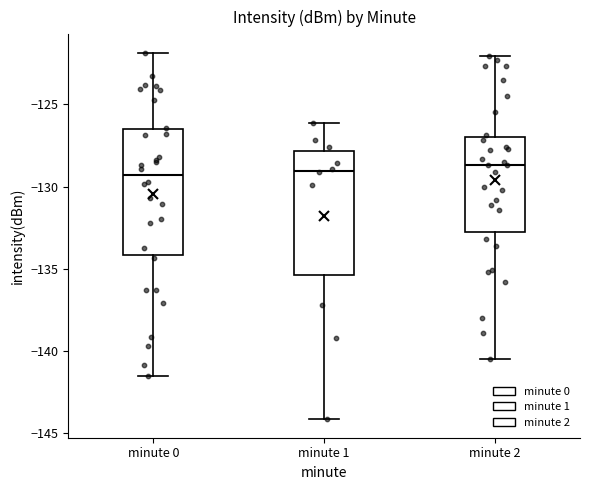

Reading left to right, transcribe this box plot: for each box, give where its median line is, the range the box spans, and where its two whiskers end, as read against the y-axis. The values are not printed on the chart, so give them approximately, as read against the axis.

minute 0: median -129.5, box -134.0 to -126.5, whiskers -141.5 to -122.0
minute 1: median -129.0, box -135.5 to -128.0, whiskers -144.0 to -126.0
minute 2: median -128.5, box -132.5 to -127.0, whiskers -140.5 to -122.0